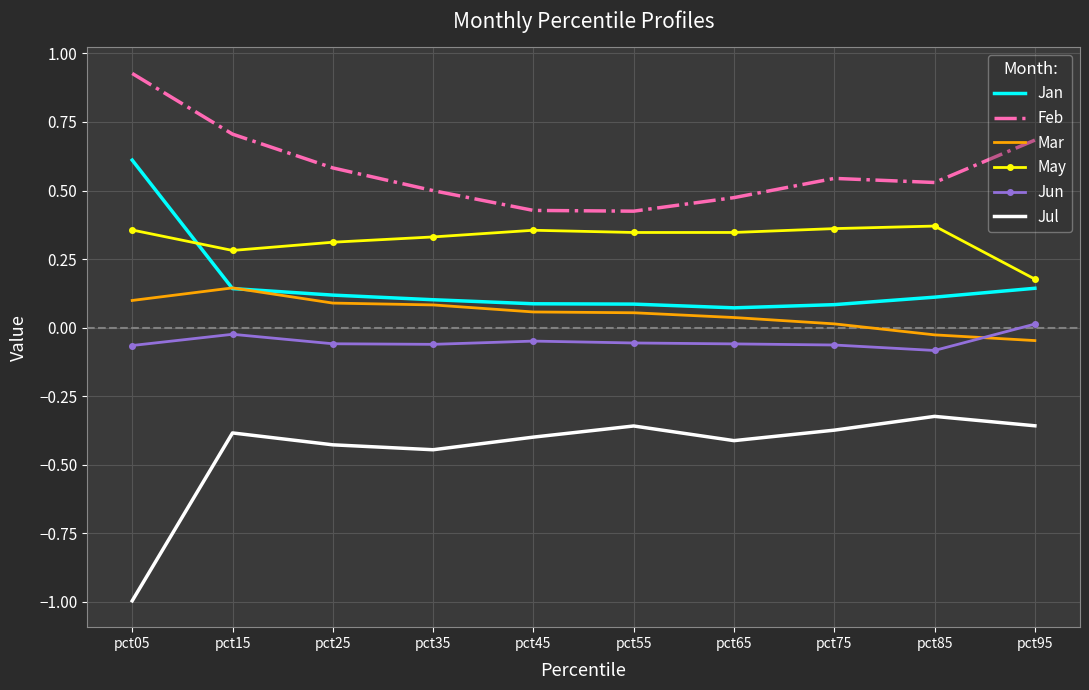

At which category does Feb reach its first local peak?

pct75